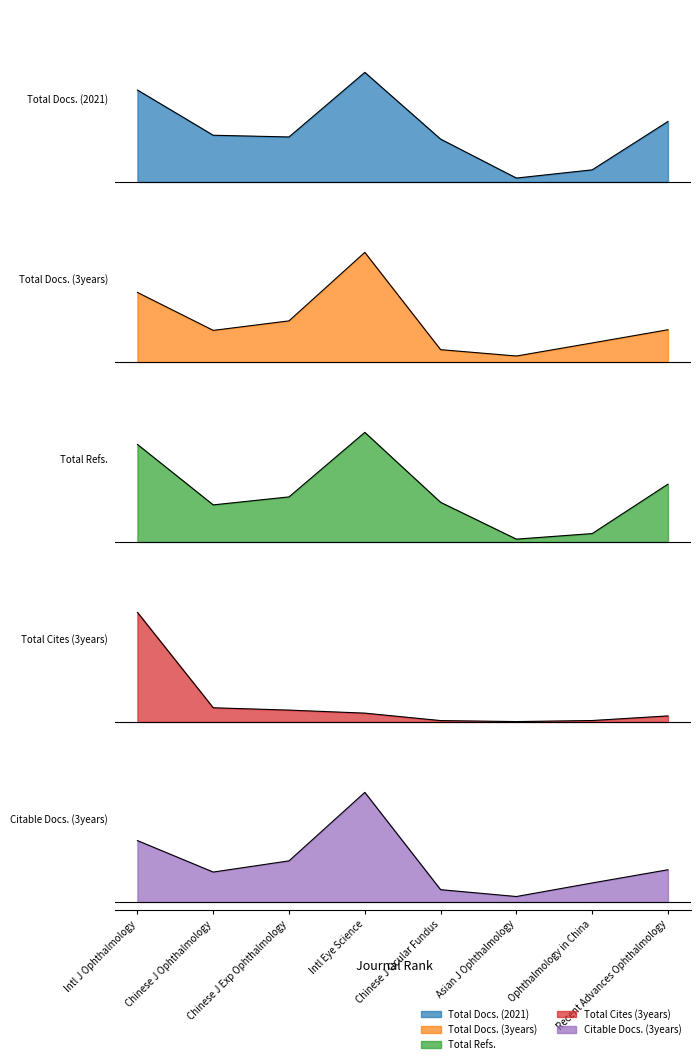

How many categories are shown in the chart?

8